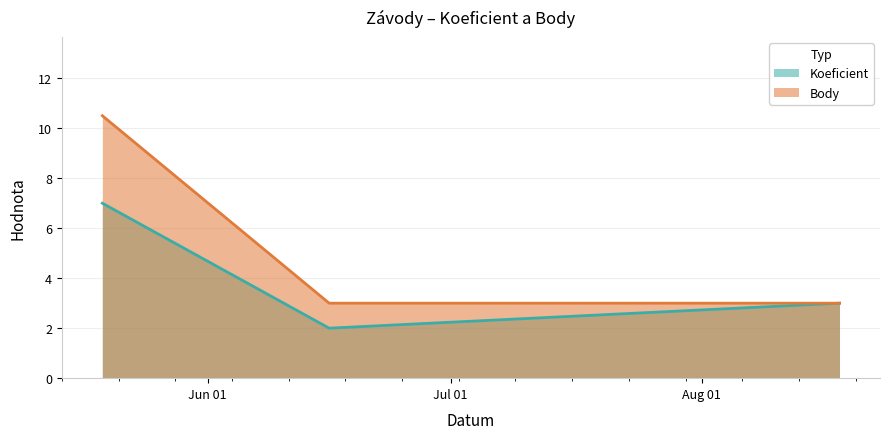

The value of Koeficient at 2018-05-19 is 11.0. True or false?

False